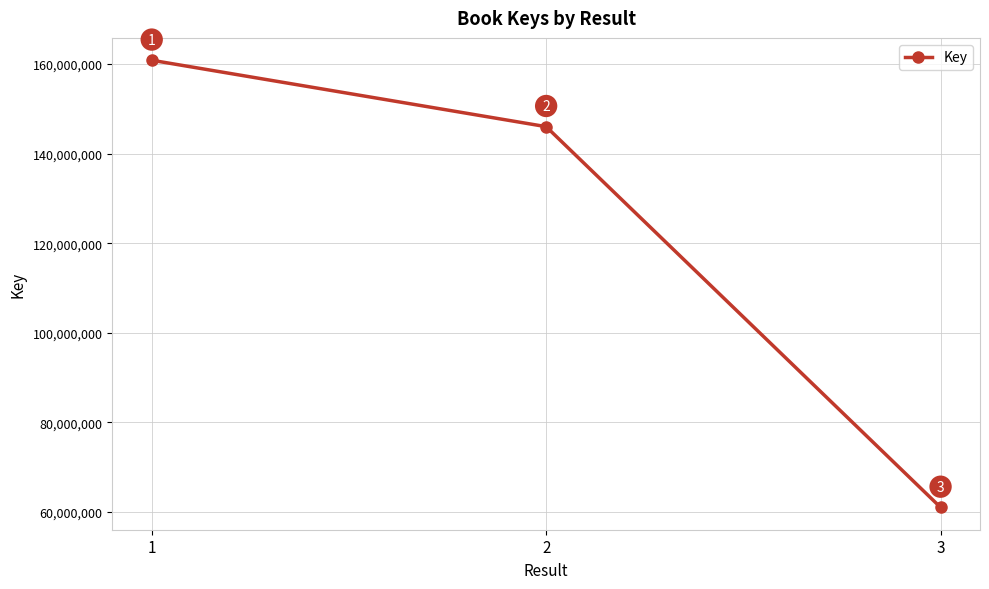

At which label does the data first exceed 146034396?

1